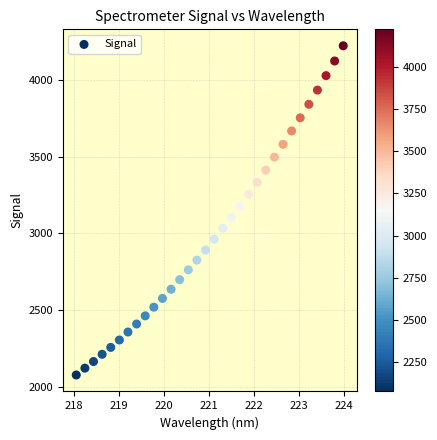

What is the range of Y values (max minus min)?

2146.7